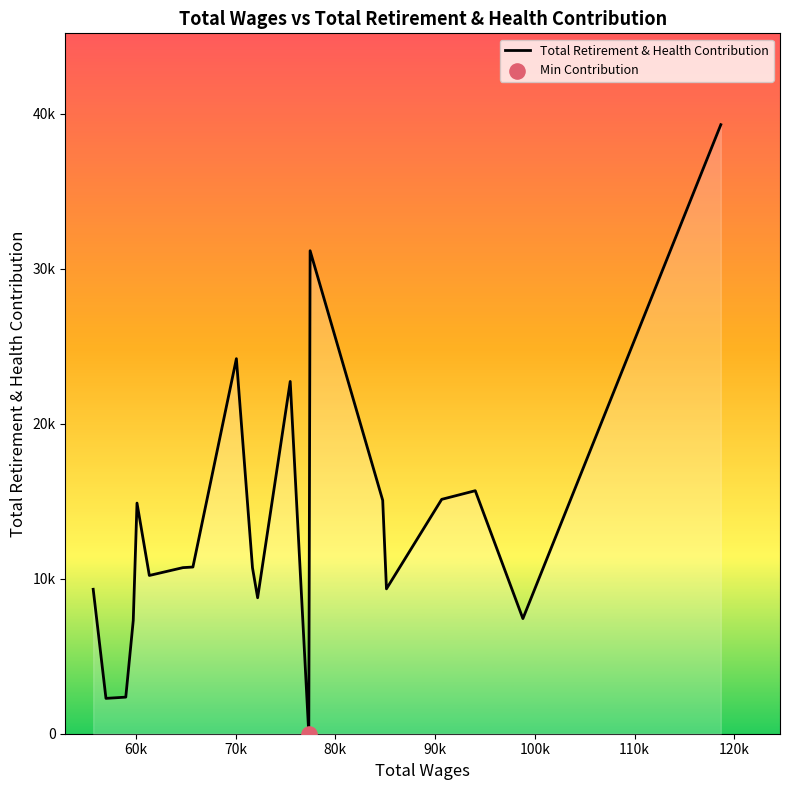

Is this an area chart (filled region under the line)?

Yes